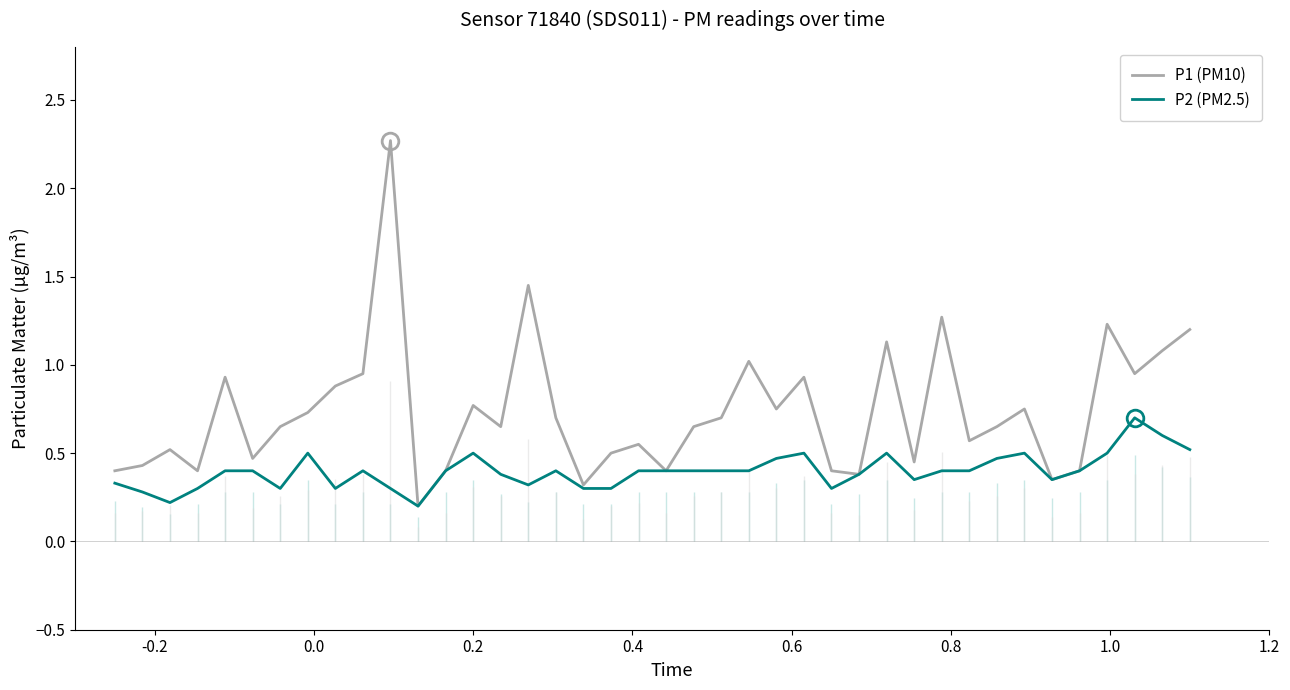

Which series has the largest total across all categories?

P1 (PM10)